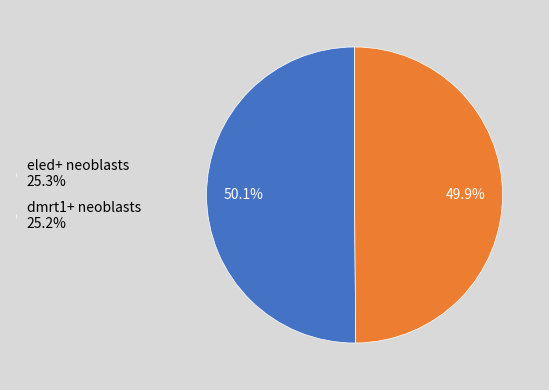

What portion of the pie excludes eled+ neoblasts?

49.9%